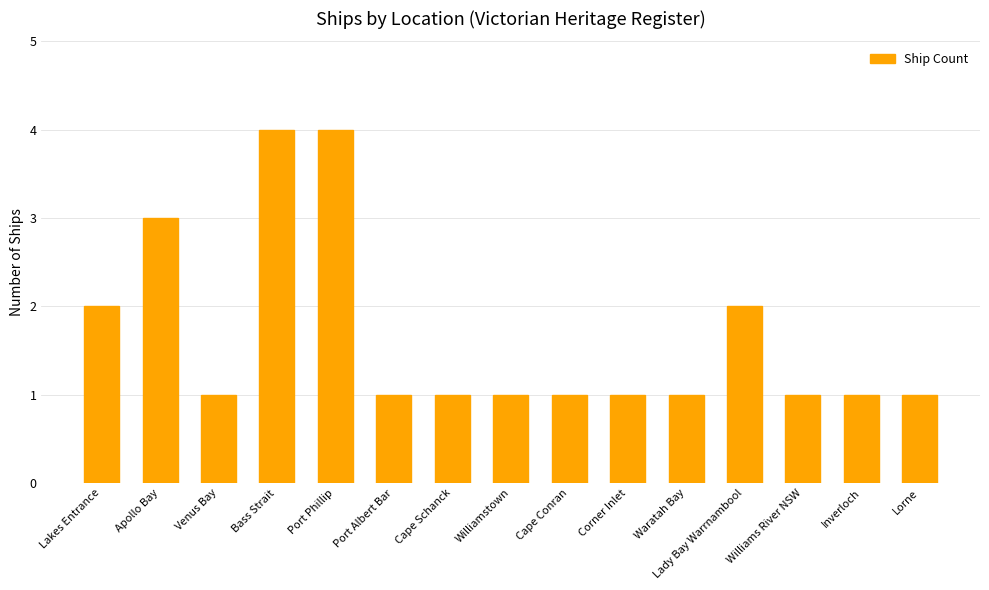

What is the difference between the maximum and minimum values?

3